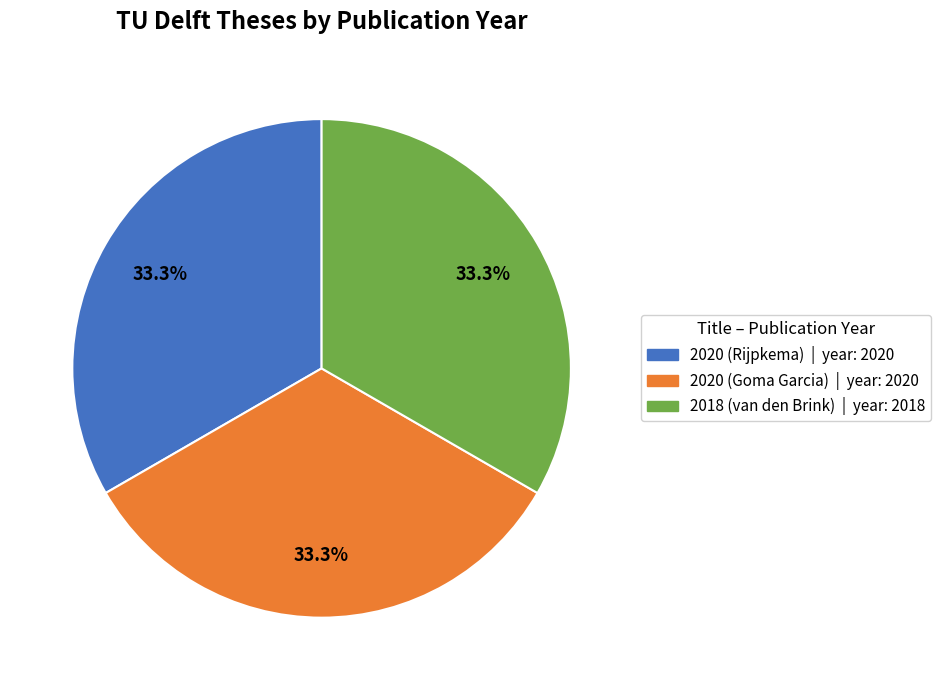

Is there a majority slice in this chart?

No